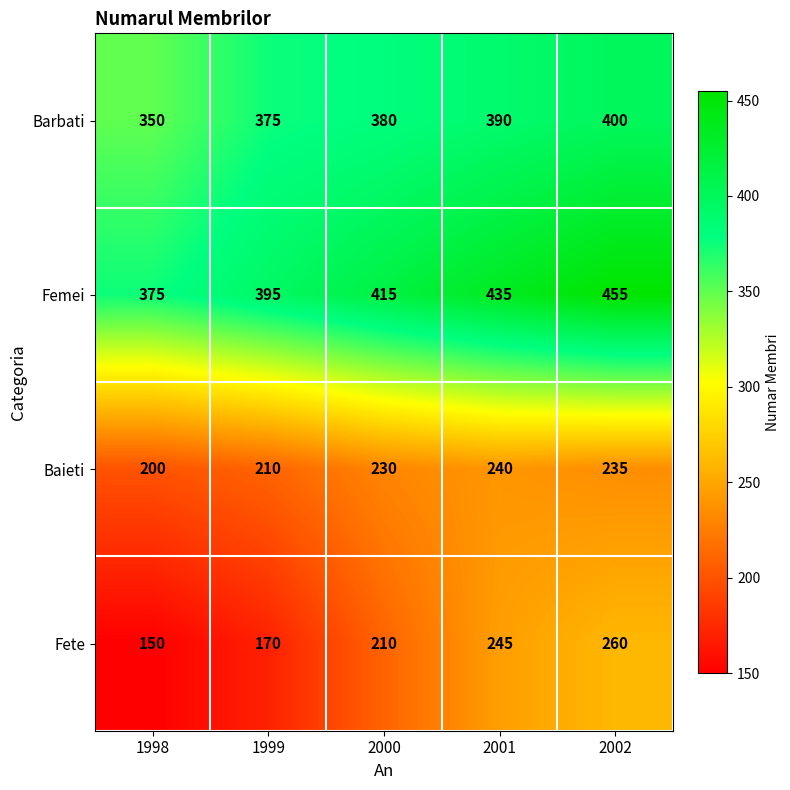

Which label corresponds to the smallest value in the chart?

1998